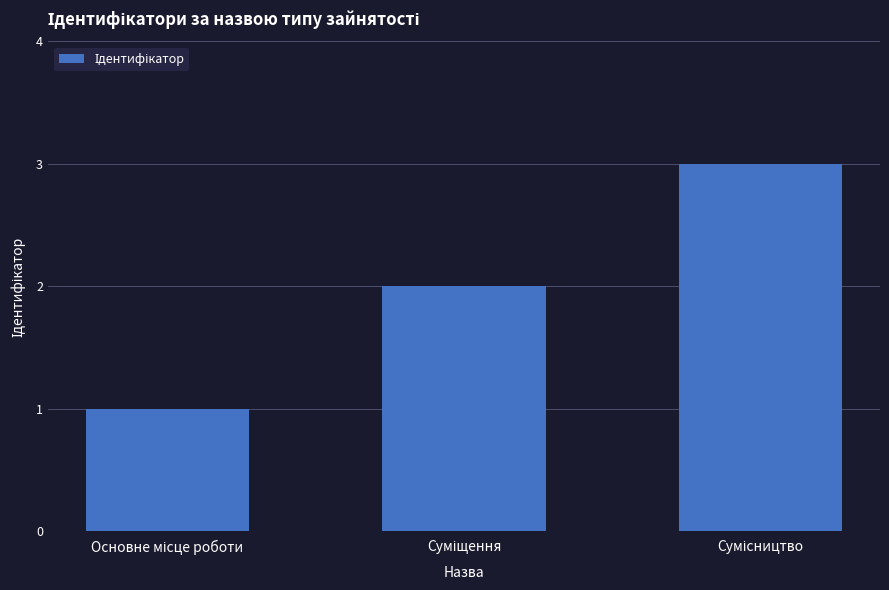

What is the sum of all values?

6